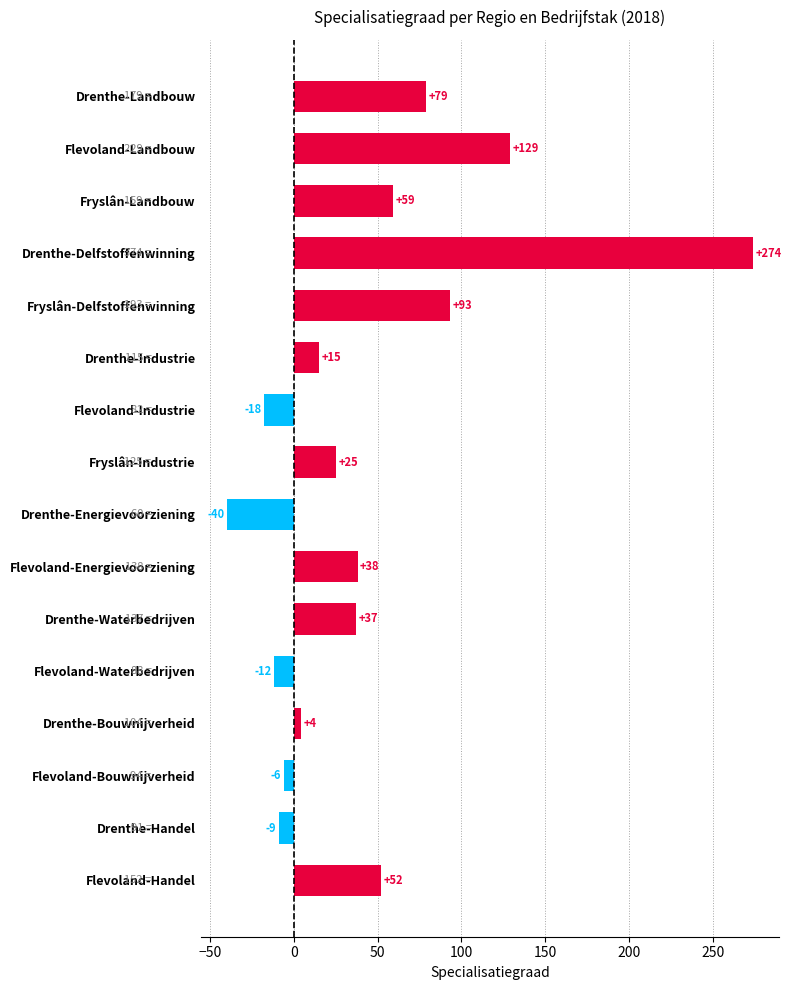

Where is the data nearest to the value 117?

Flevoland-Landbouw